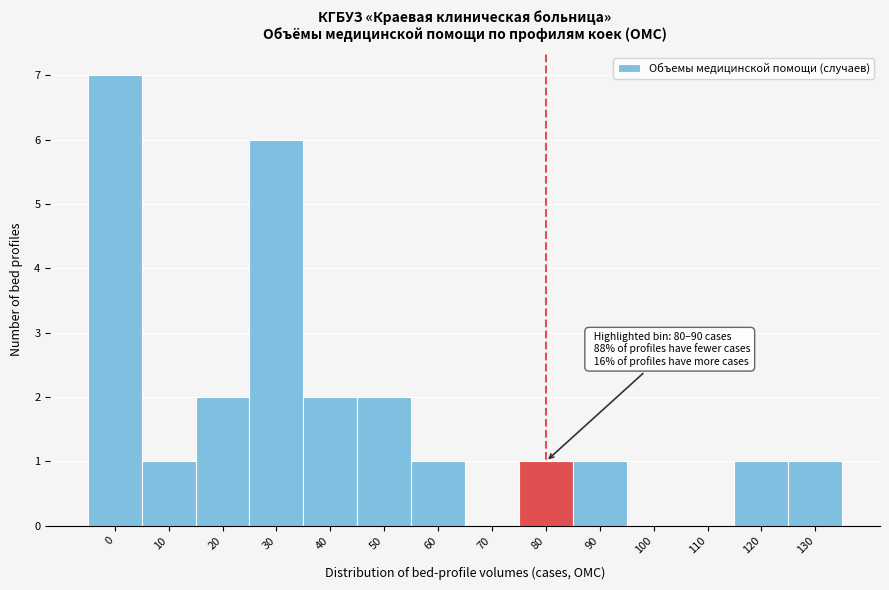

Reading left to right, extract all data points from this chart.

0=7	10=1	20=2	30=6	40=2	50=2	60=1	70=0	80=1	90=1	100=0	110=0	120=1	130=1